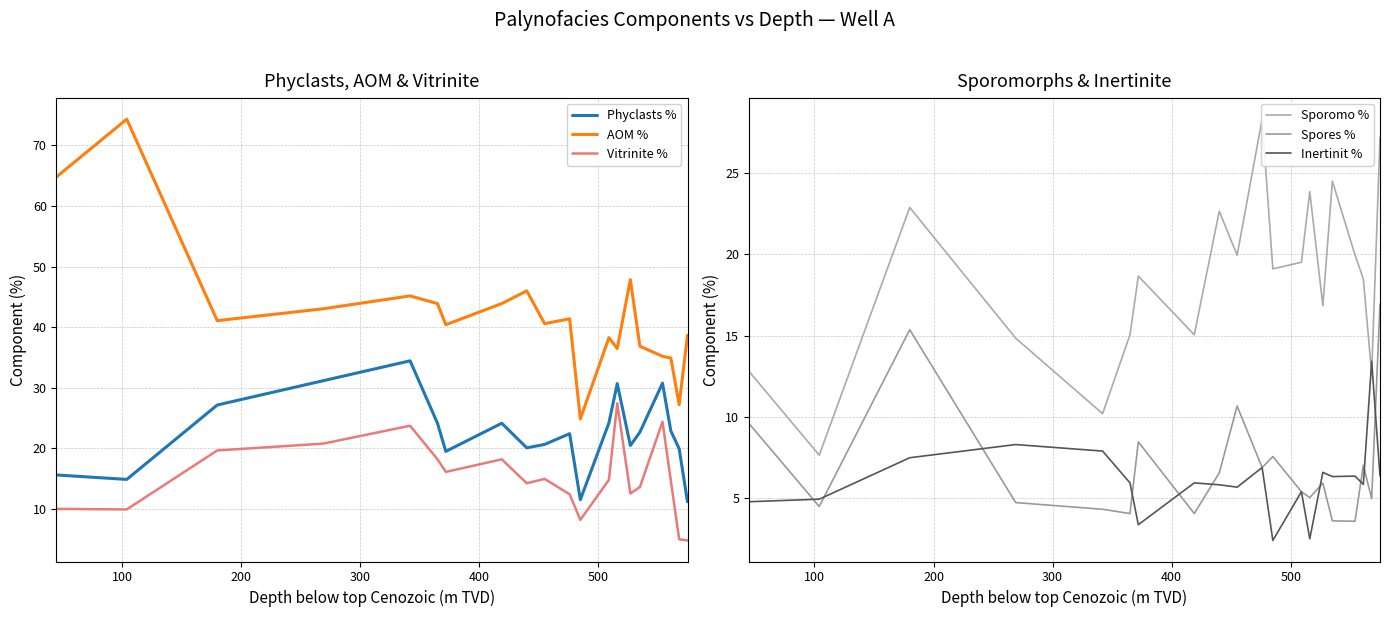

What is the minimum value for Spores %?

3.6